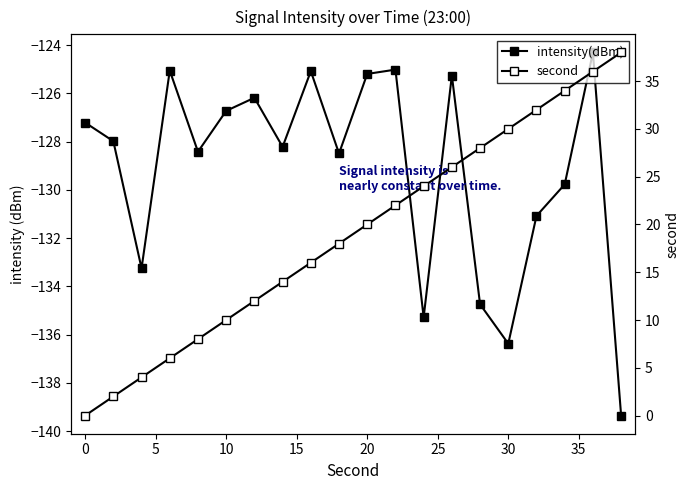

Reading left to right, what are all the values shown in this chart?

intensity(dBm): -127.2	-128.0	-133.3	-125.1	-128.4	-126.7	-126.2	-128.2	-125.1	-128.5	-125.2	-125.0	-135.3	-125.3	-134.7	-136.4	-131.1	-129.8	-124.3	-139.4
second: 0.0	2.0	4.0	6.0	8.0	10.0	12.0	14.0	16.0	18.0	20.0	22.0	24.0	26.0	28.0	30.0	32.0	34.0	36.0	38.0